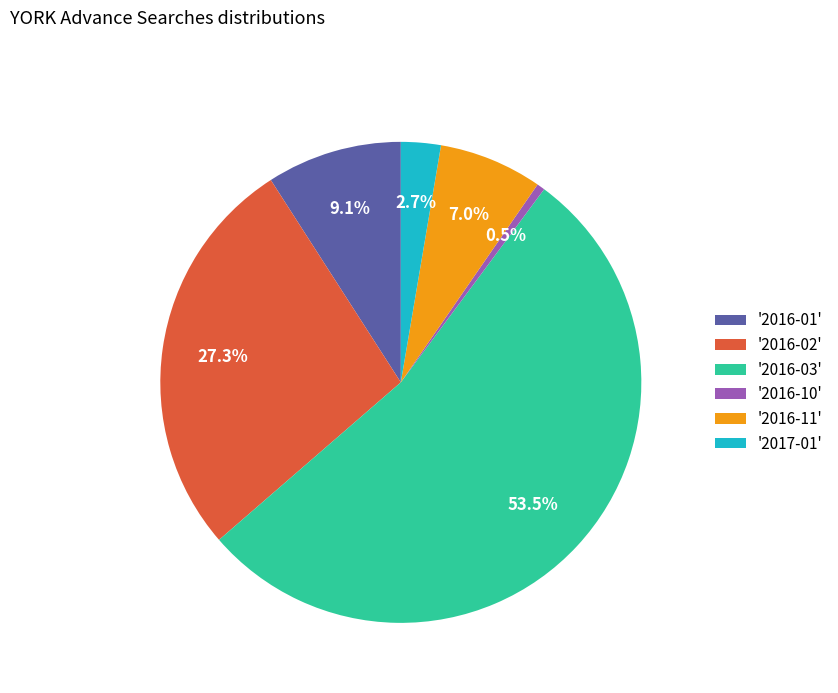

Between '2016-02' and '2016-11', which is larger?

'2016-02'